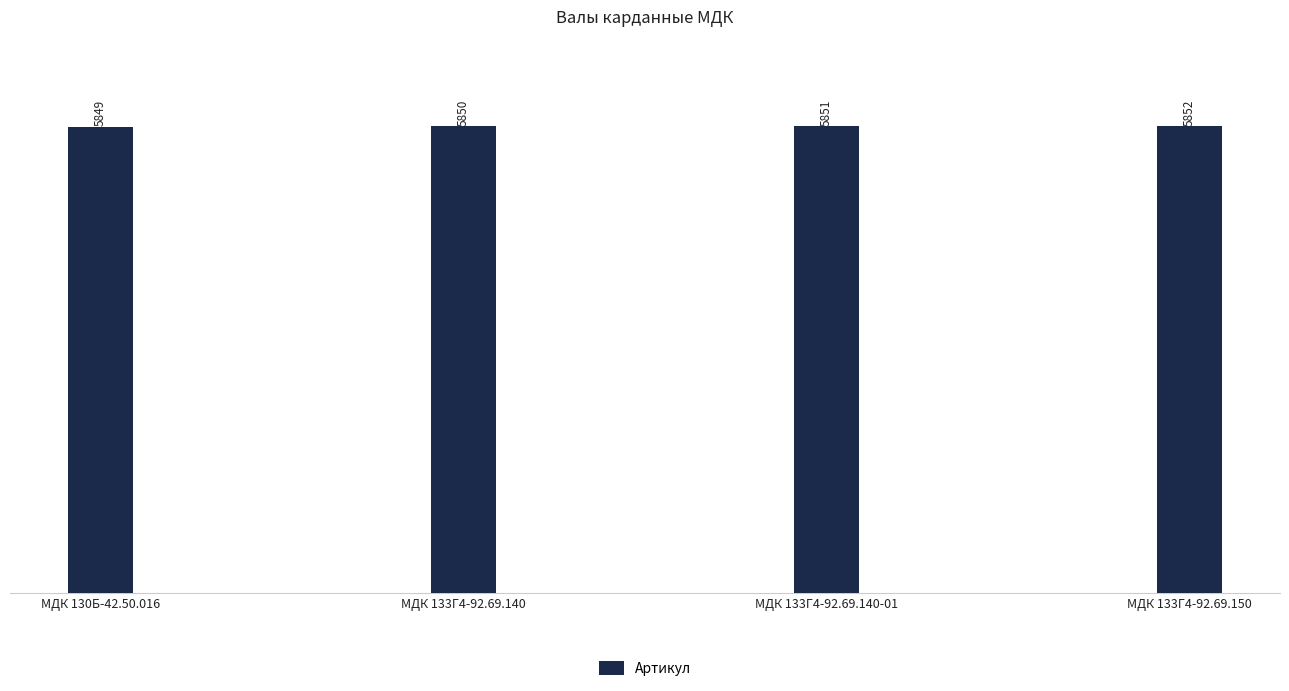

Count the number of categories in the chart.

4